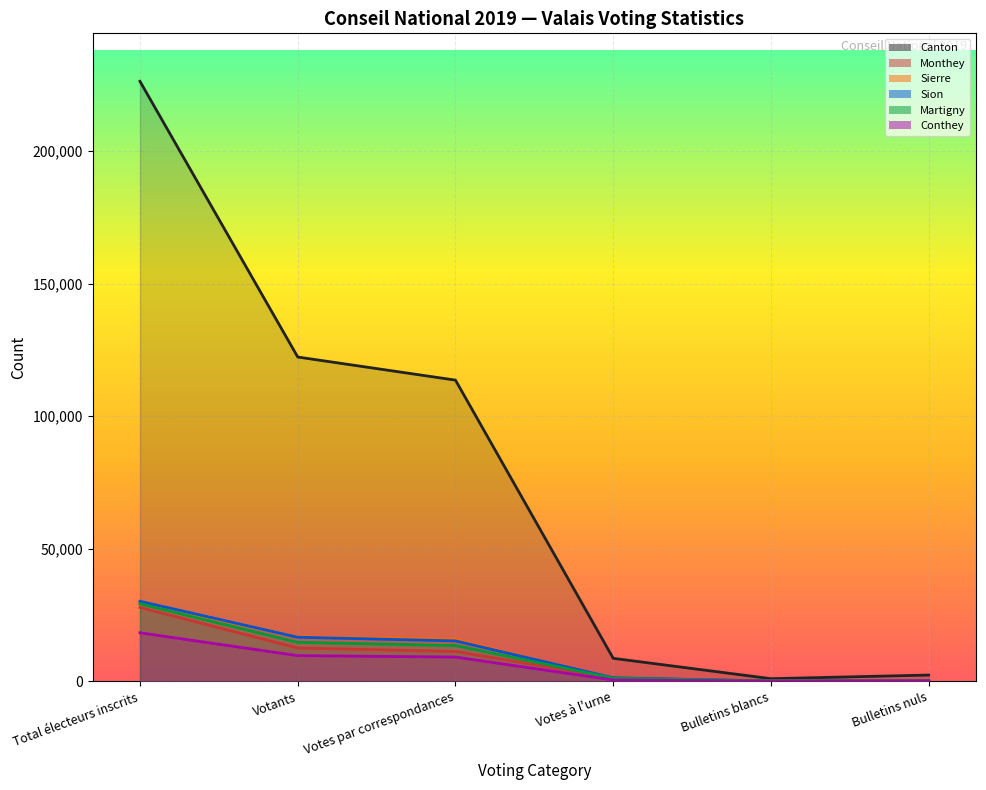

At which category is the sum across all series the highest?

Total électeurs inscrits